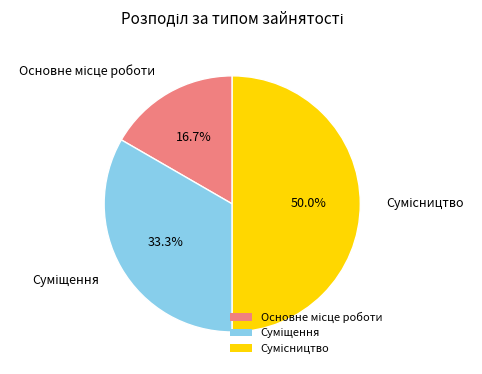

Does Сумісництво account for over 50% of the chart?

No